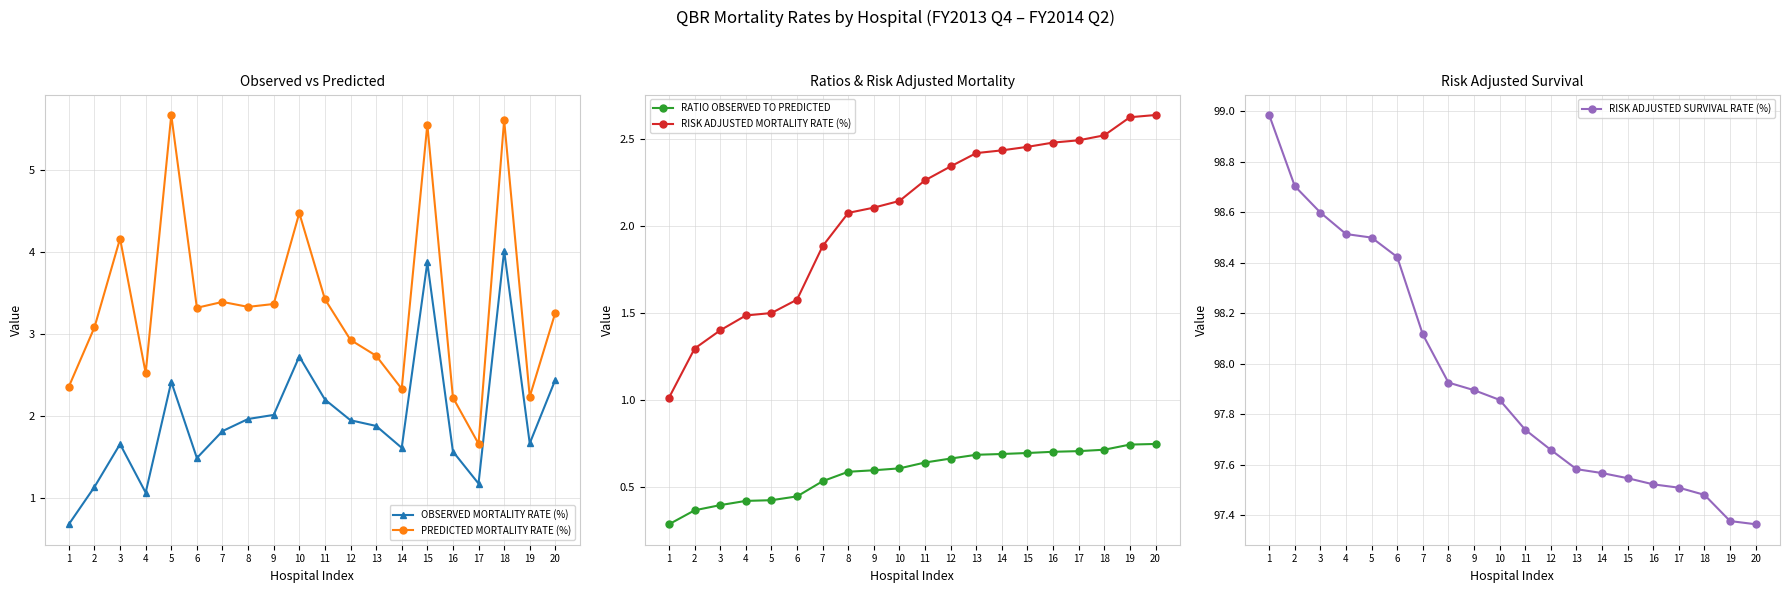

At how many categories does at least one series exceed 96?

20